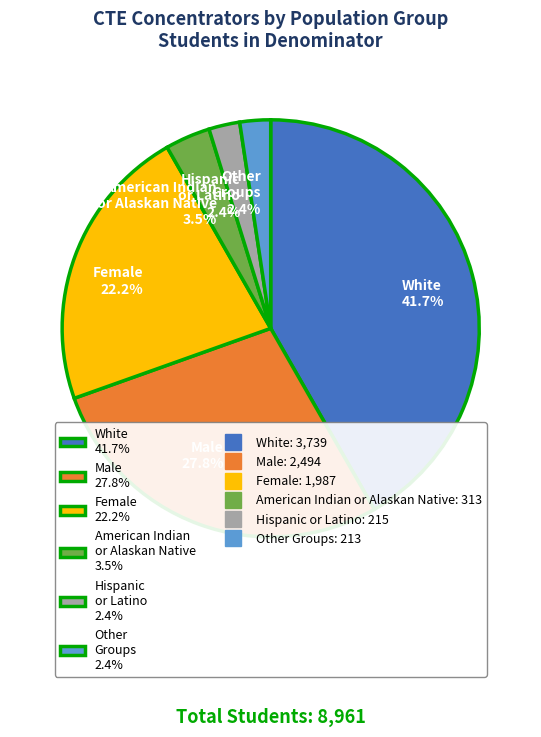

How many slices are in this pie chart?

6